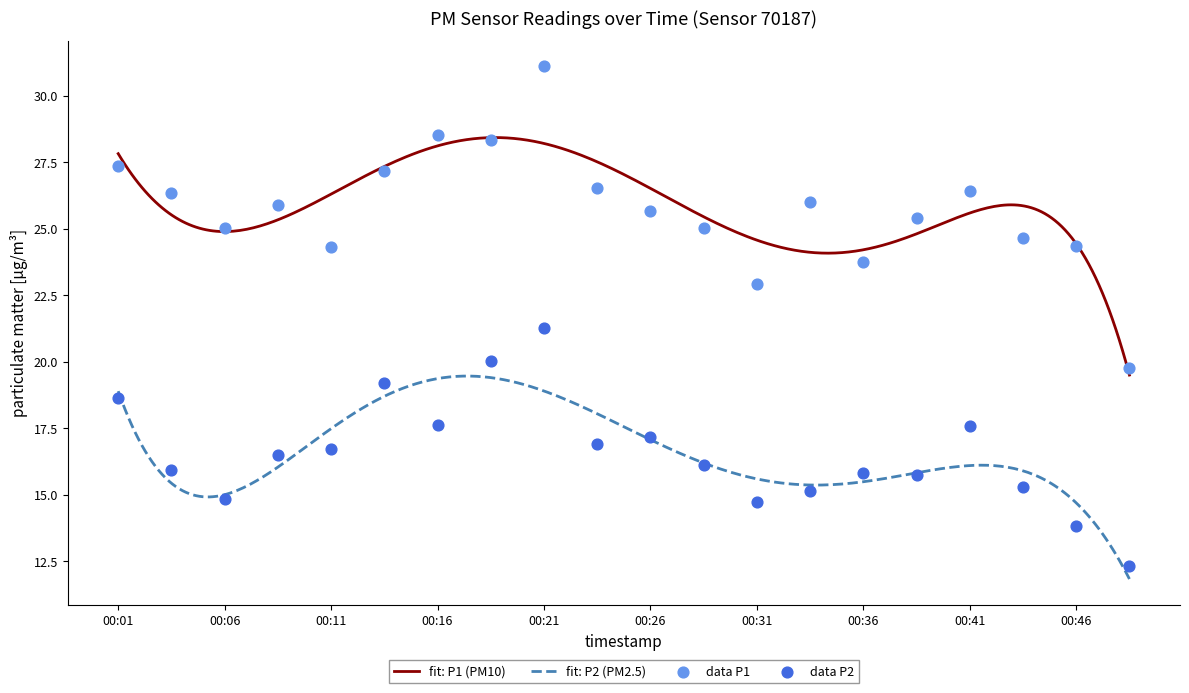

Is the value of P1 at 00:49 greater than the value of P2 at 00:01?

Yes